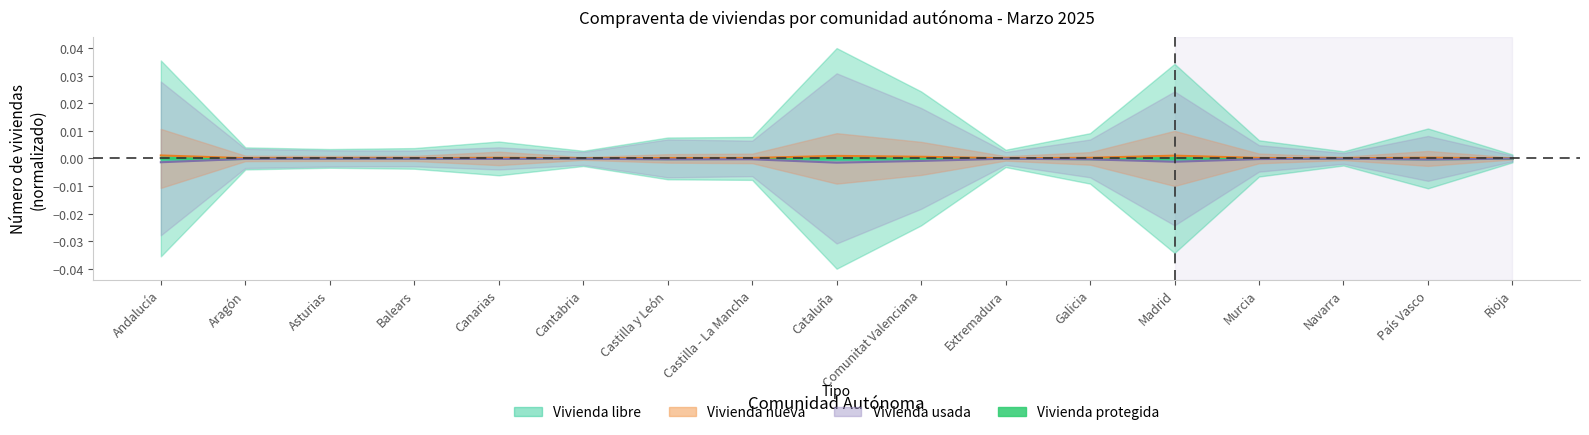

True or false: Vivienda nueva and Vivienda libre cross at least once.

False